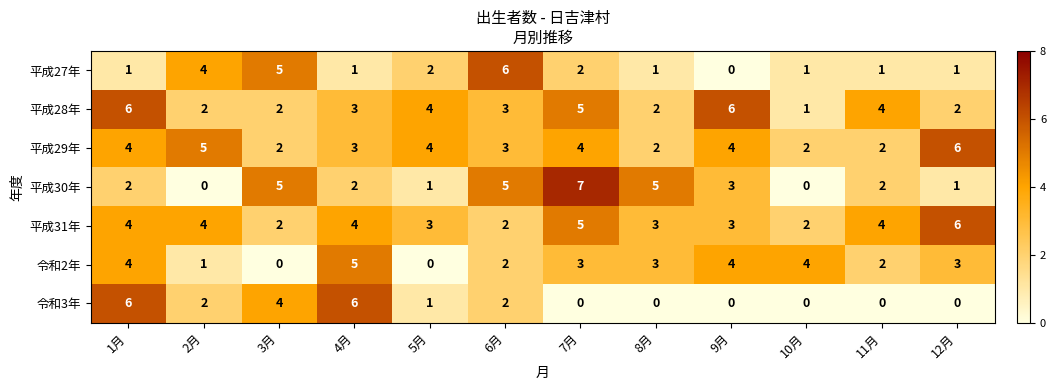

What is the difference between the highest and lowest values at 1月?

5